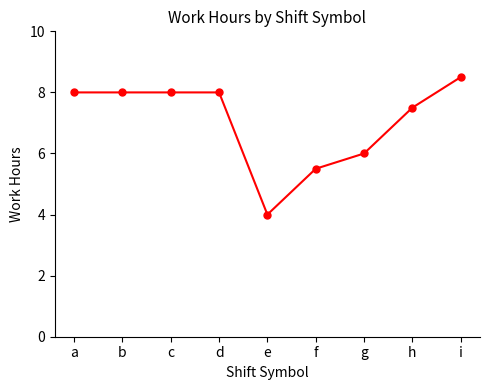

At which label is the value closest to 6?

g